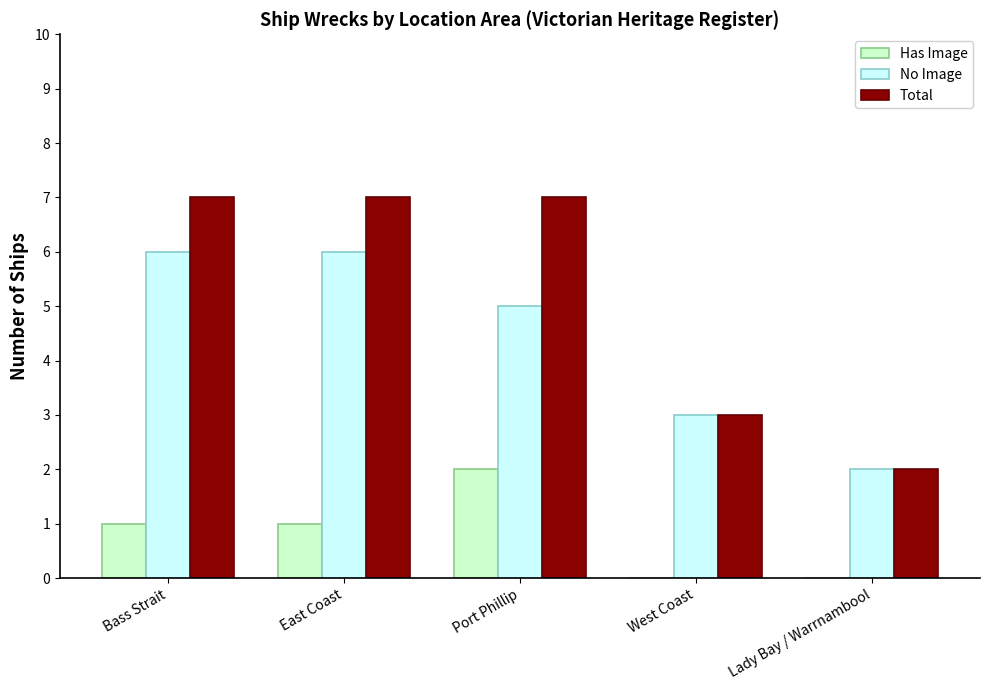

Which series has the largest total across all categories?

Total